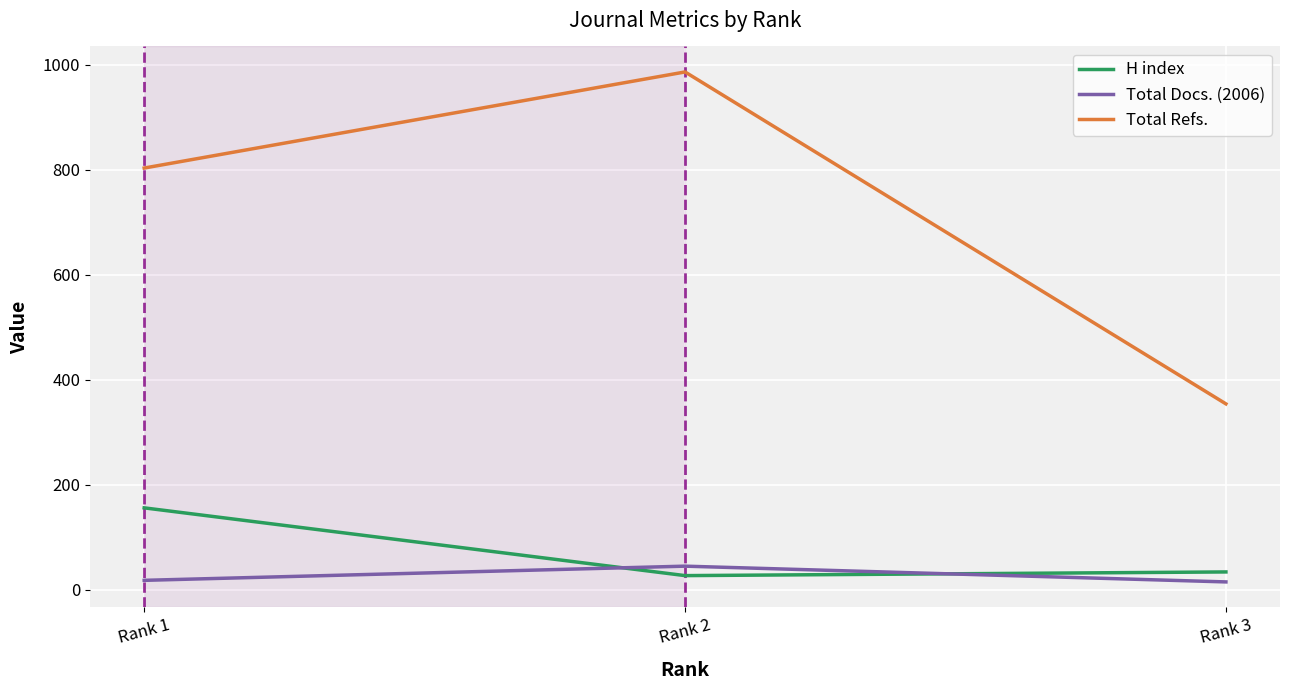

Is this an area chart (filled region under the line)?

No